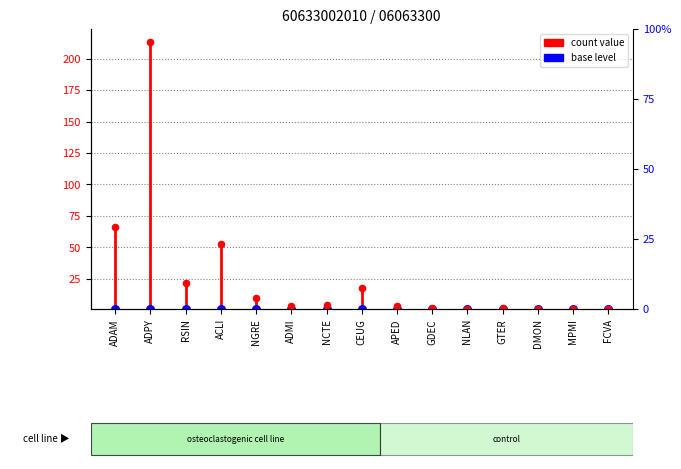

Approximately how many times larger is the value at ADMI compared to NGRE?

0.3